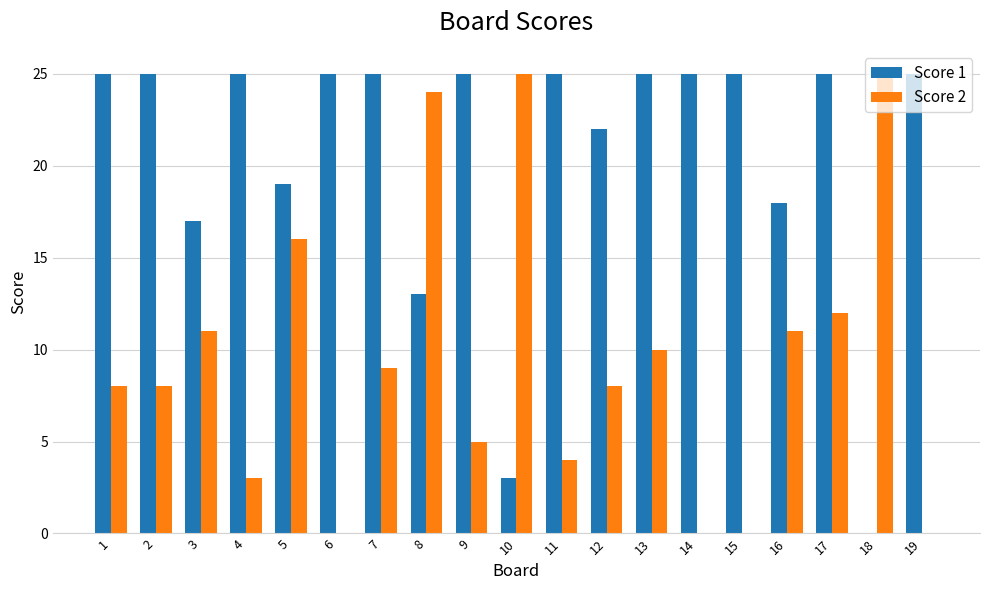

Does the chart contain stacked bars?

No